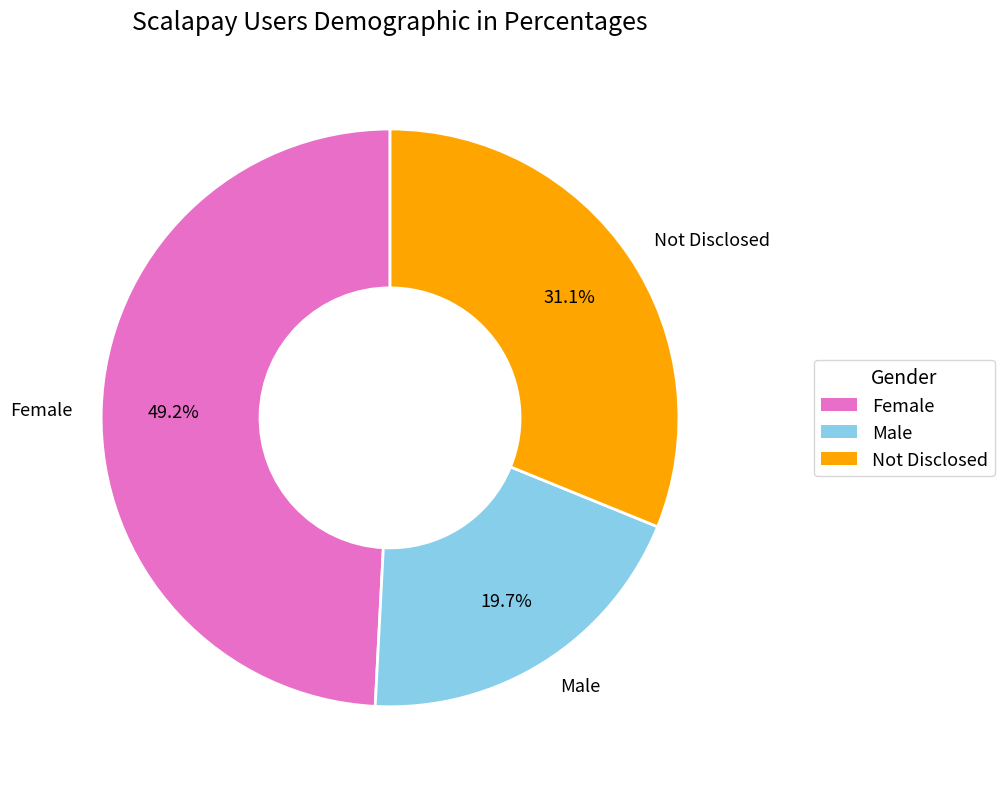

Is there any slice that represents more than half of the pie?

No